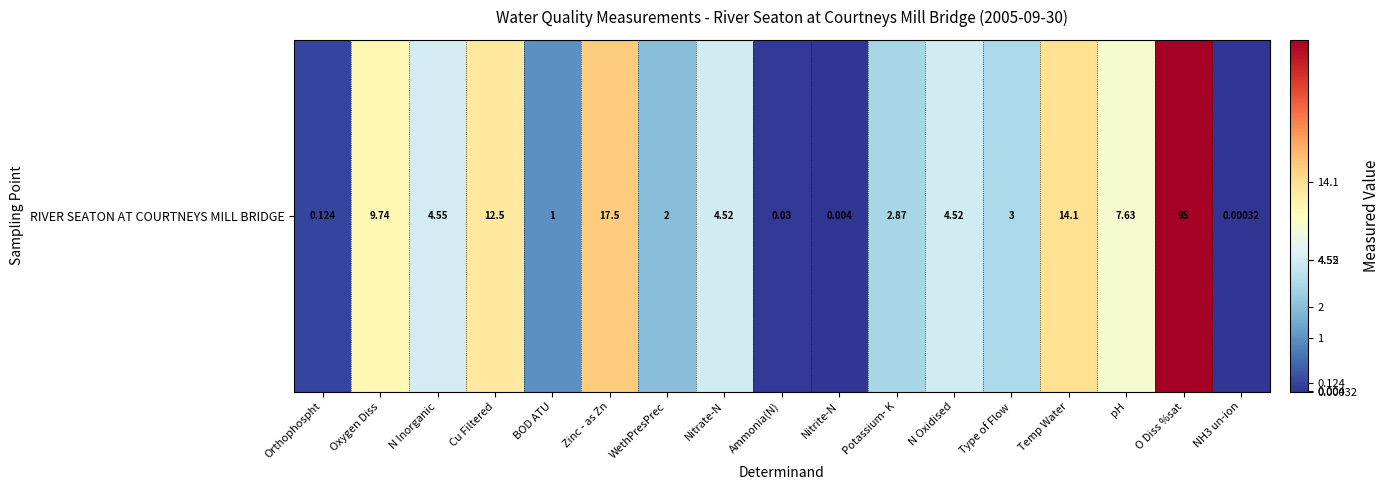

Is it true that the value at Orthophospht is 0.2?

False